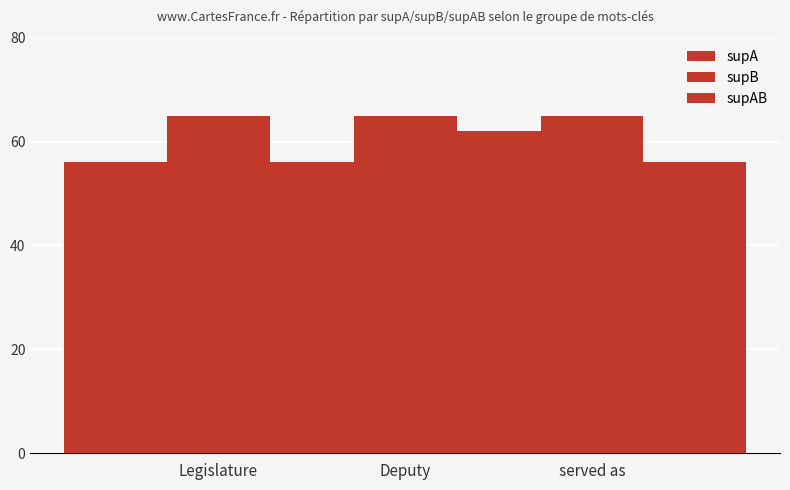

What is the difference between the highest and lowest values at Legislature?

9